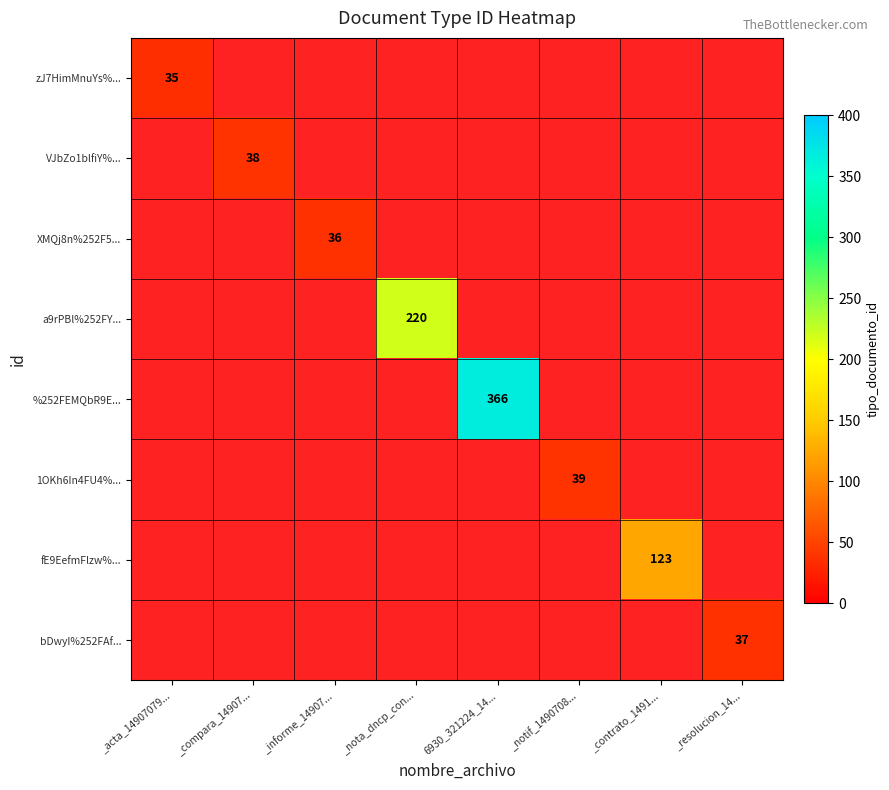

How many positive values does the %252FEMQbR9E... series have?

1